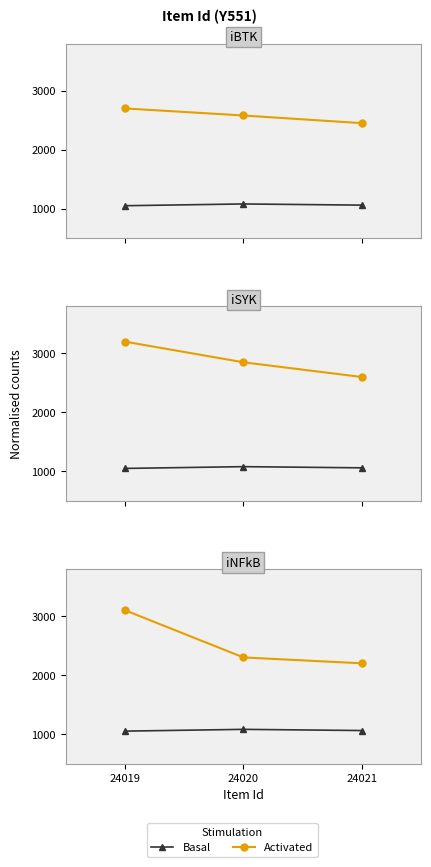

Which category has the highest value across all series?

24019